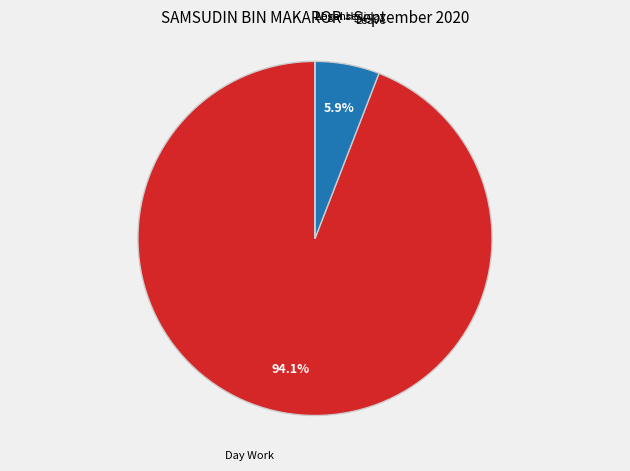

Is there any slice that represents more than half of the pie?

Yes